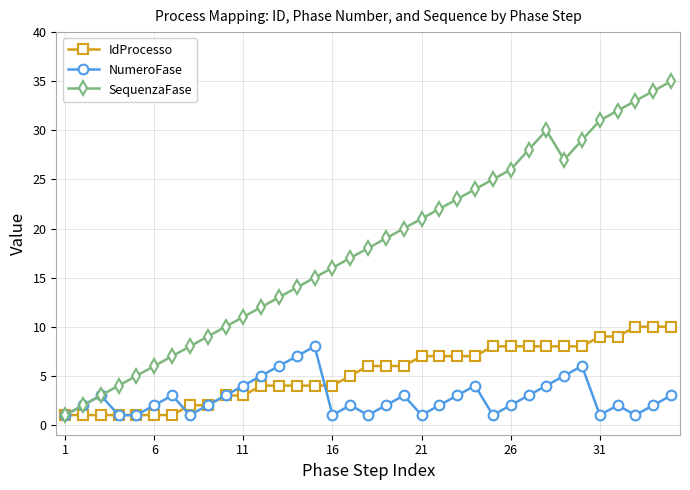

List the series in order of their overall mean, lowest first.

NumeroFase, IdProcesso, SequenzaFase